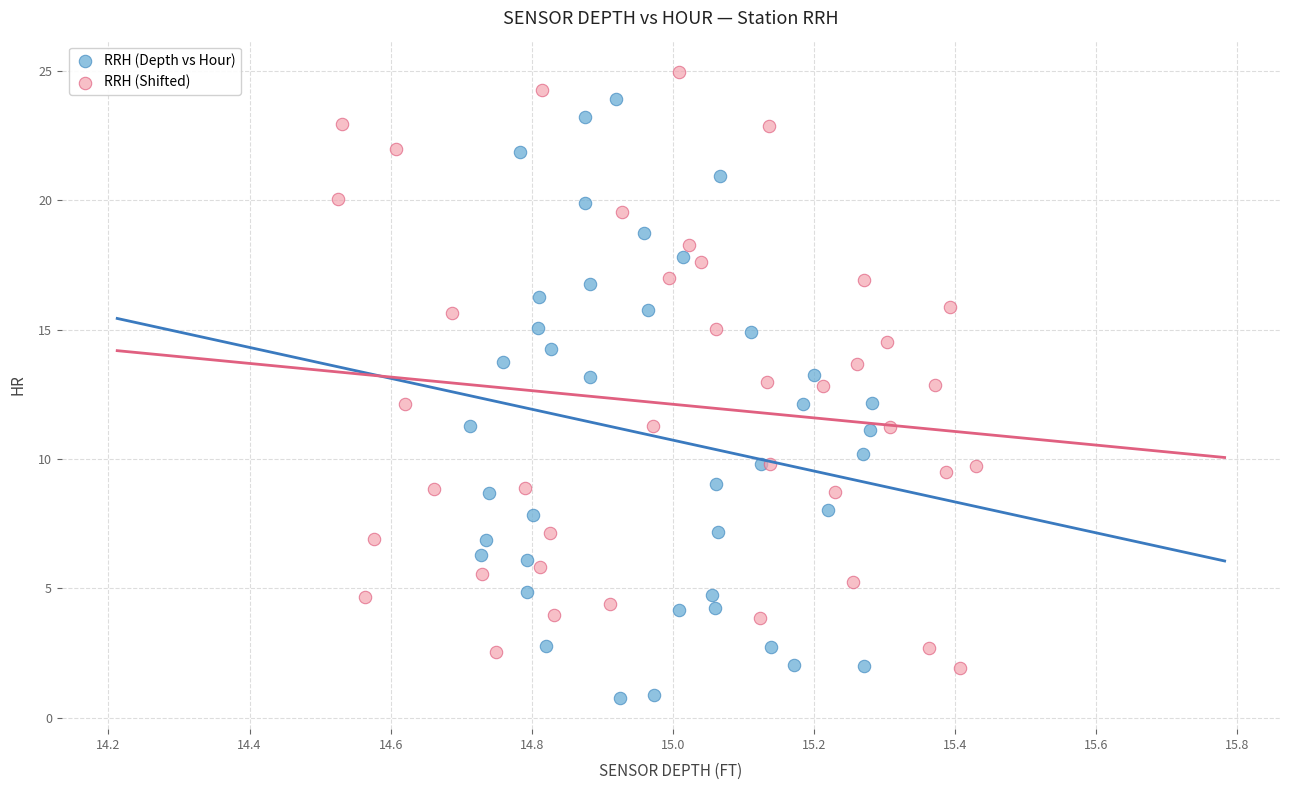

Which series contains the lowest Y value?

RRH (Depth vs Hour)